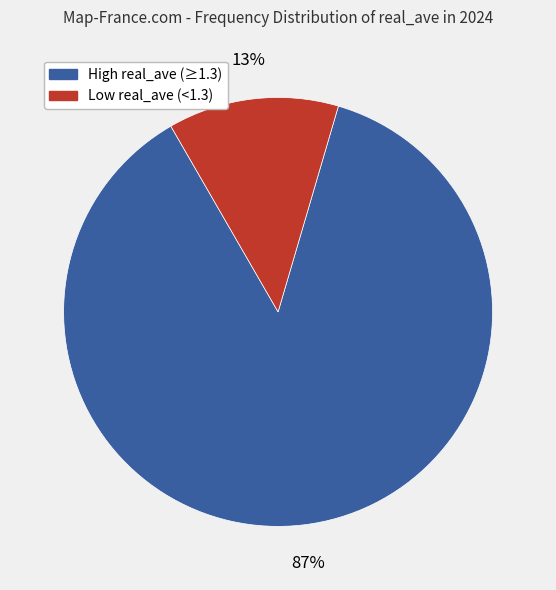

To the nearest percent, what is the average slice percentage?

50%